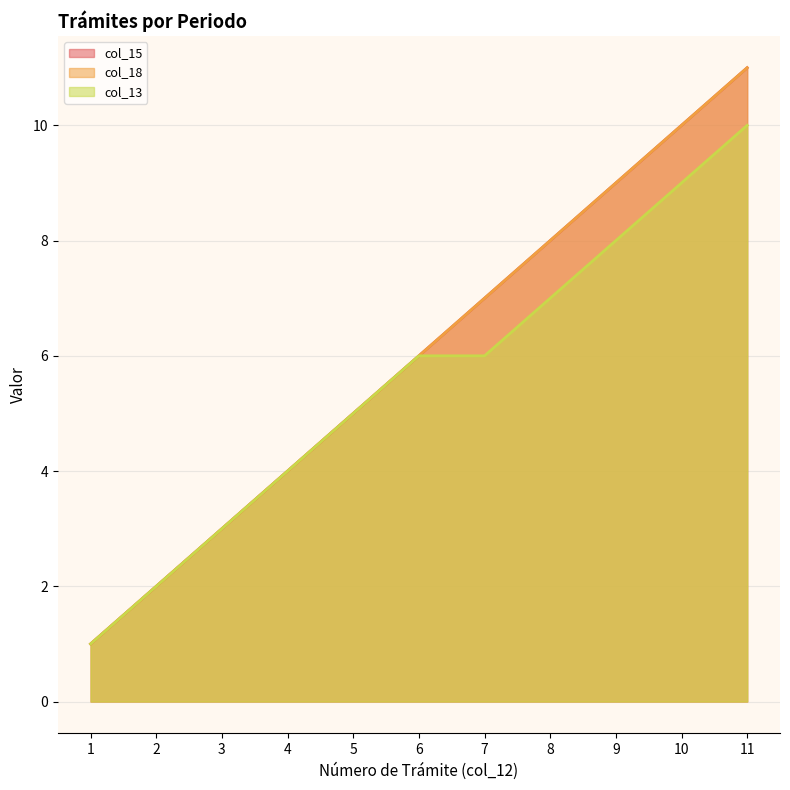

At how many categories does at least one series exceed 4?

7